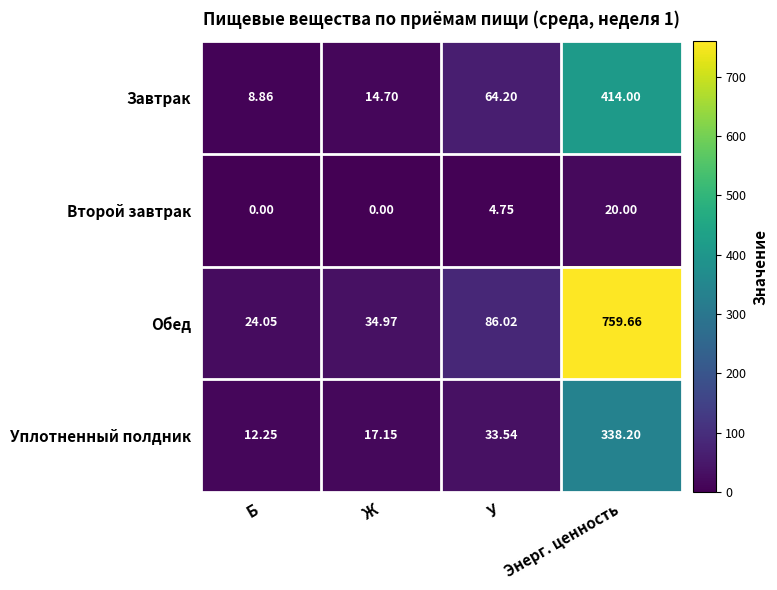

Where does the Уплотненный полдник series first go above 33?

У